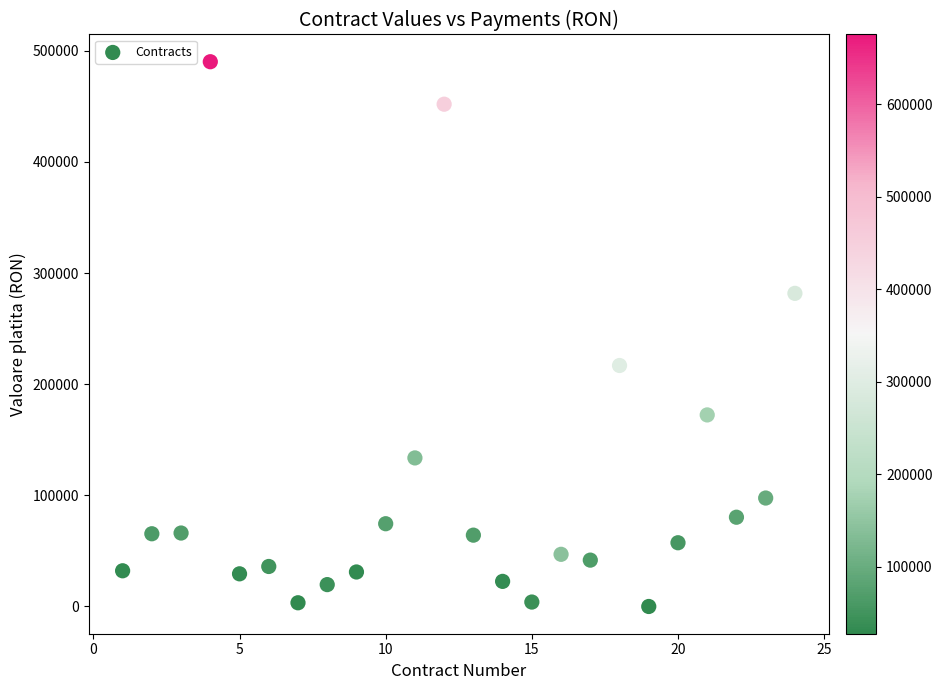

What is the range of X values (max minus min)?

23.0